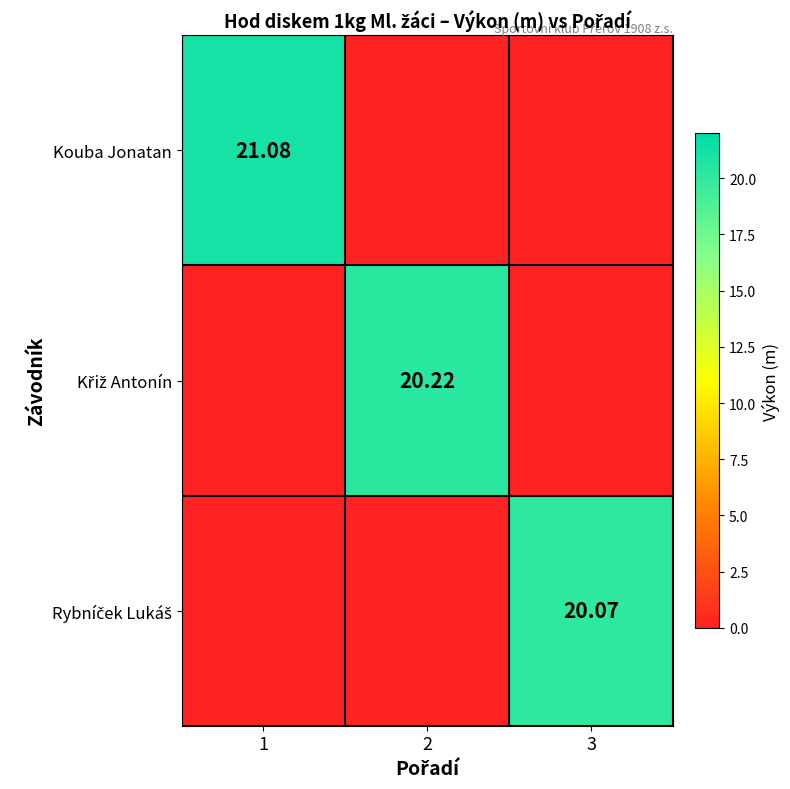

The value of Kouba Jonatan at 1 is 21.1. True or false?

True